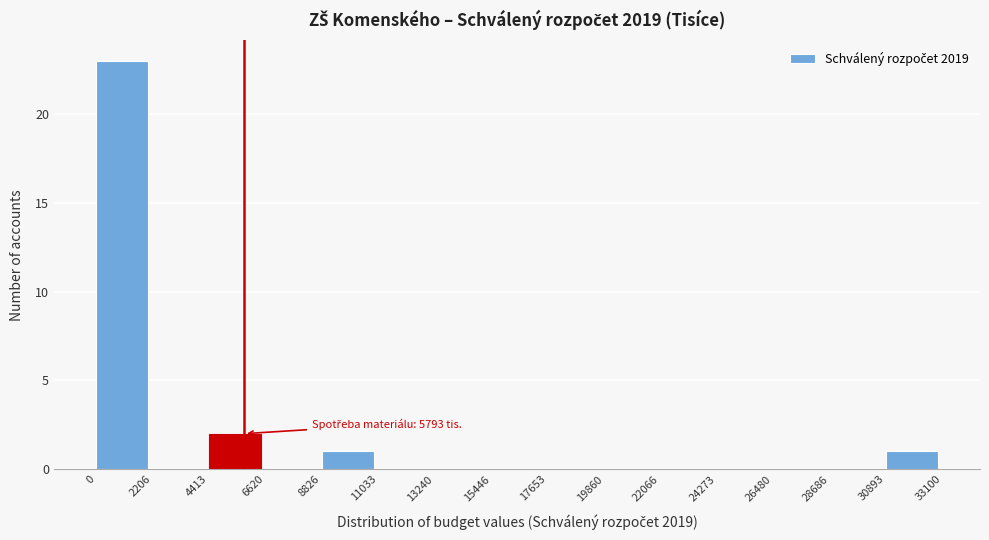

Which range on the x-axis has the tallest bar?

0 to 2206